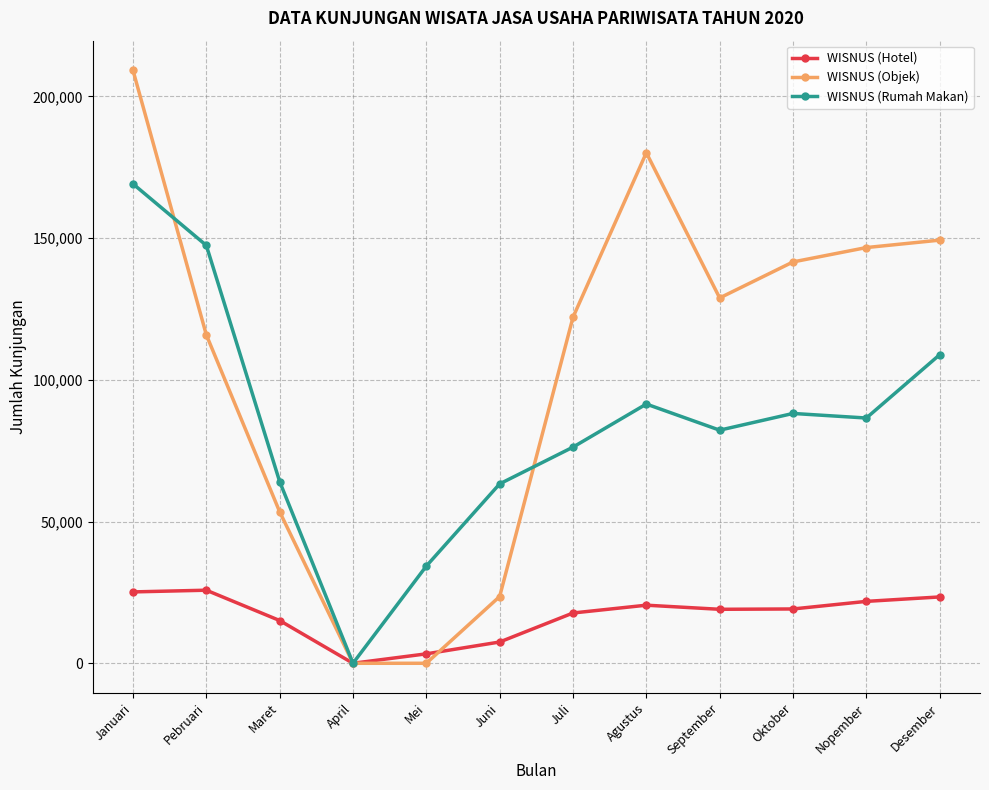

At how many categories does at least one series exceed 107735?

8